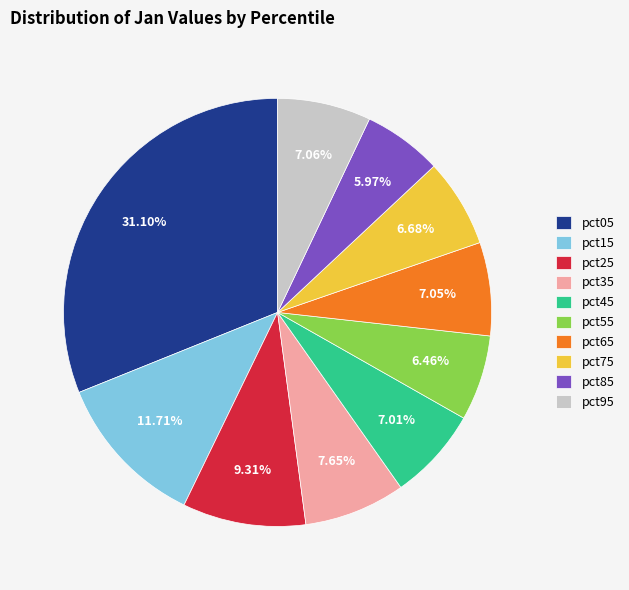

The pct75 slice represents 1% of the pie. True or false?

False